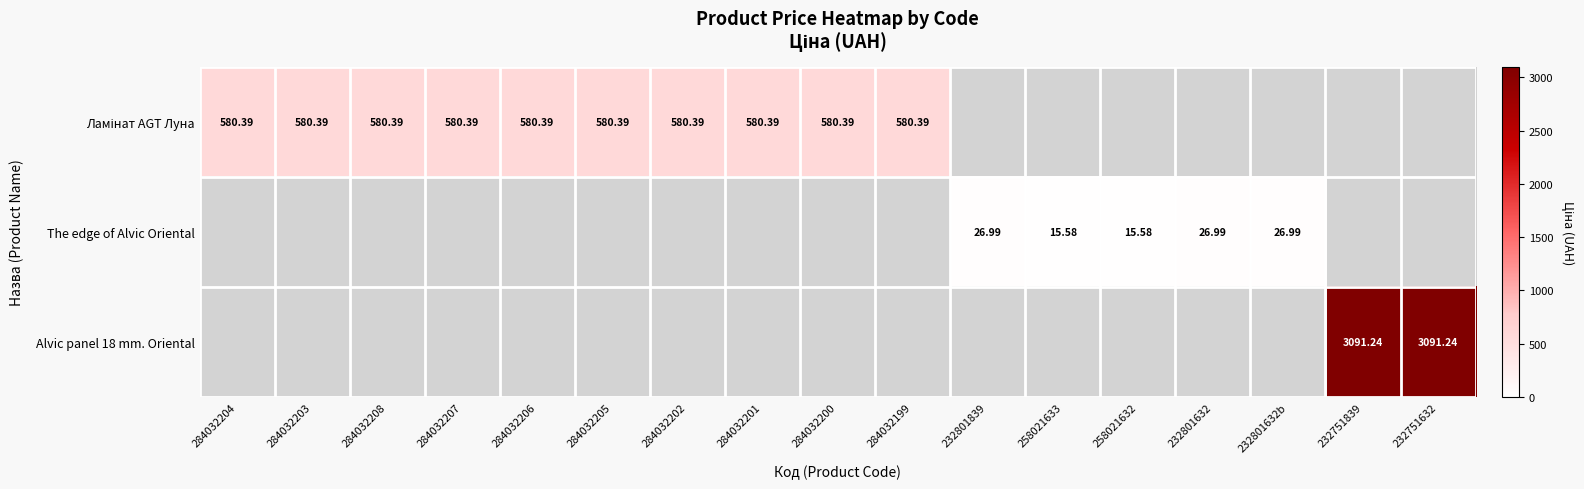

Which label corresponds to the largest value in the chart?

232751839